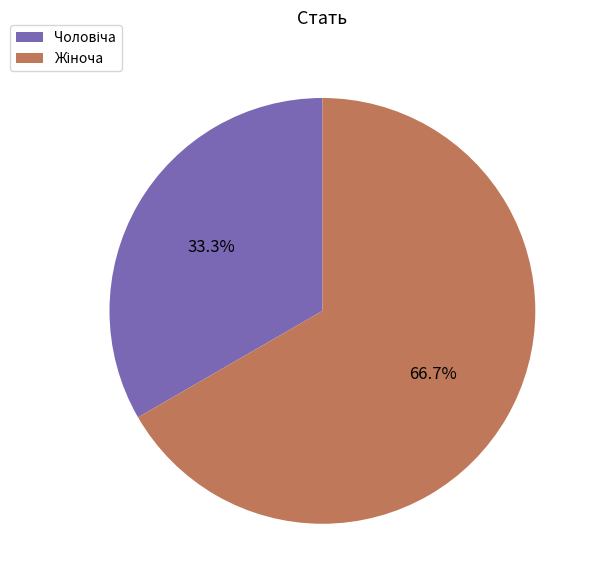

Is there any slice that represents more than half of the pie?

Yes